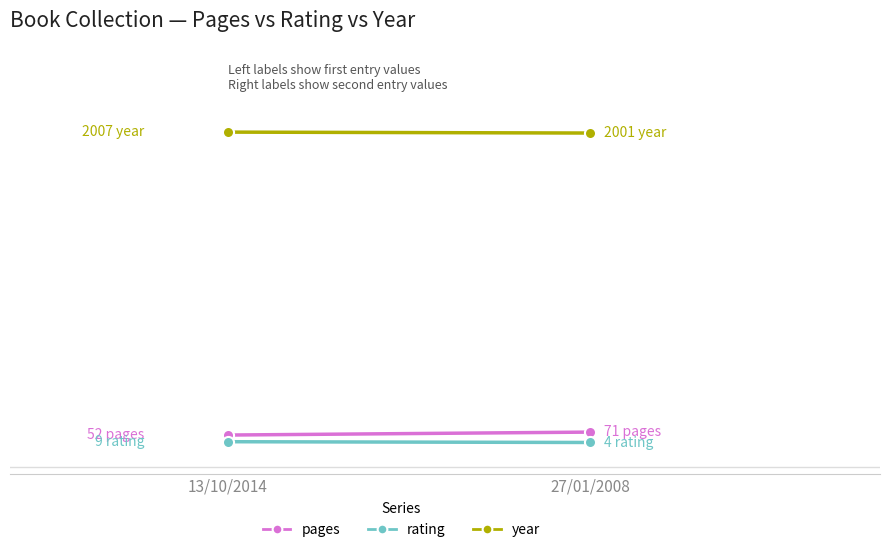

Rank the series at 27/01/2008 from highest to lowest value.

year, pages, rating